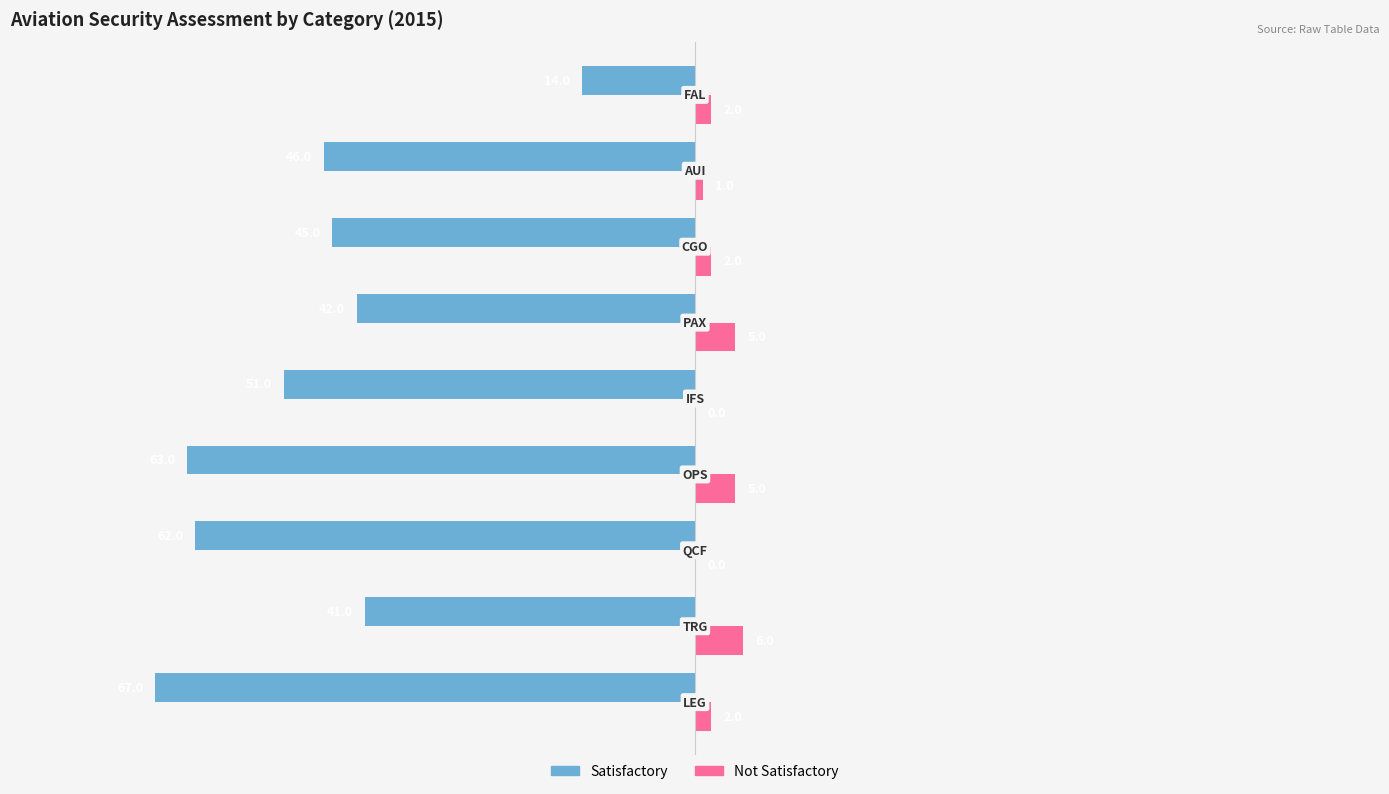

What is the sum of all Satisfactory values?

-431